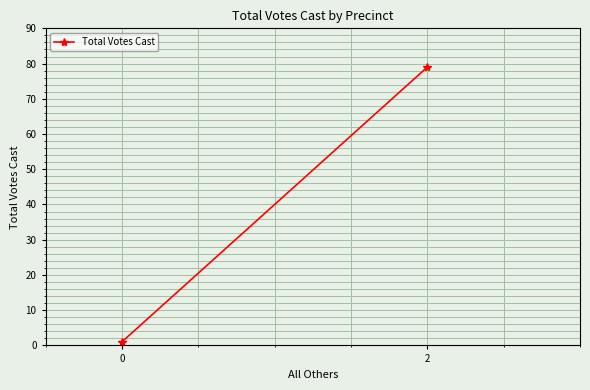

What is the value of the 1st point from the left?

1